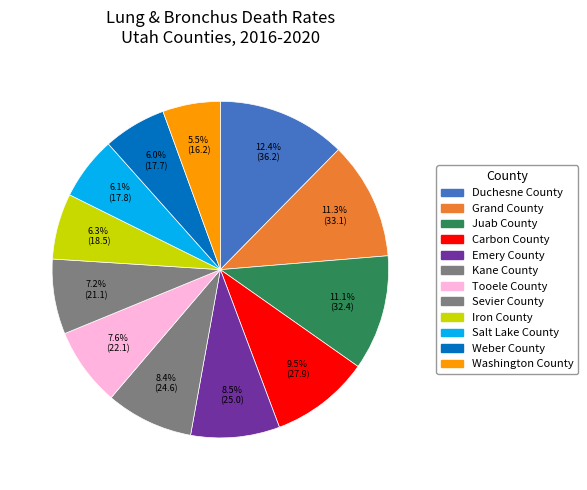

Do Sevier County and Weber County together represent more than half of the pie?

No